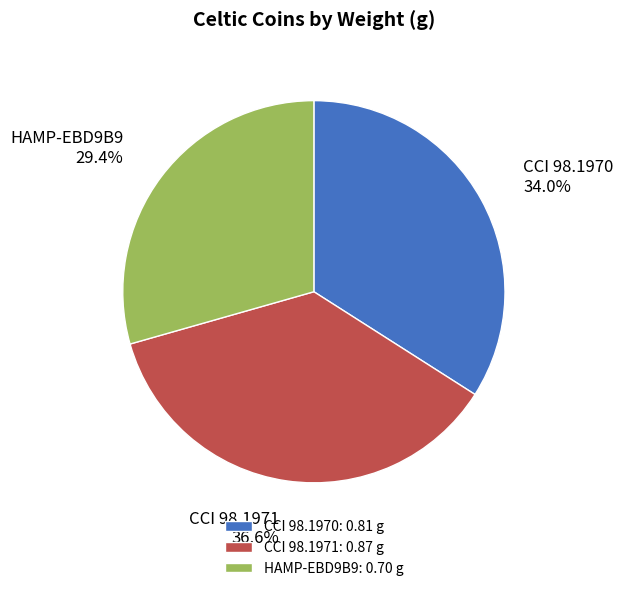

The HAMP-EBD9B9 slice represents 29% of the pie. True or false?

True